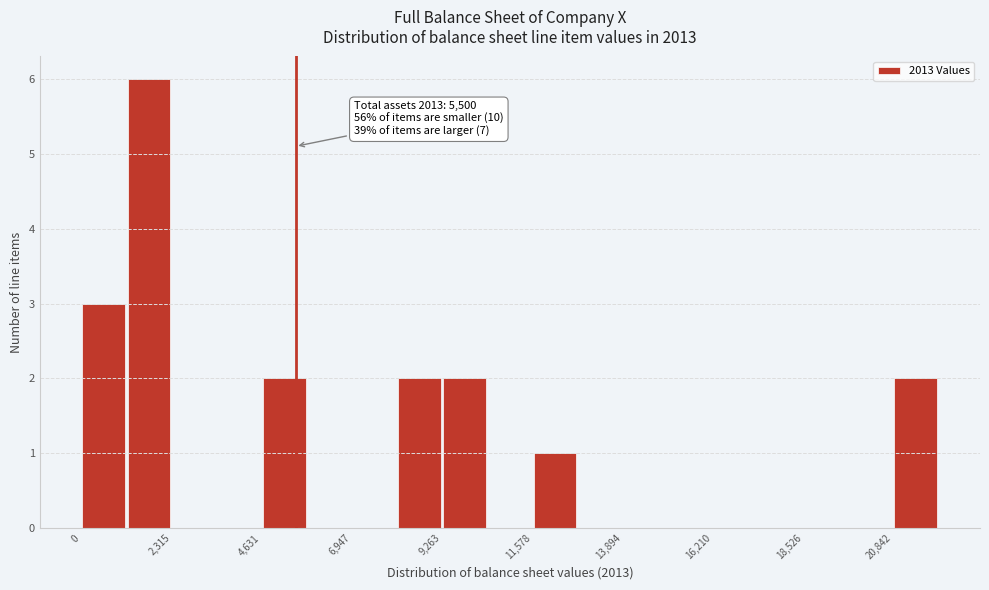

Around what value on the x-axis is the tallest bar? Give the approximate position of its centre, as read against the axis.

1500